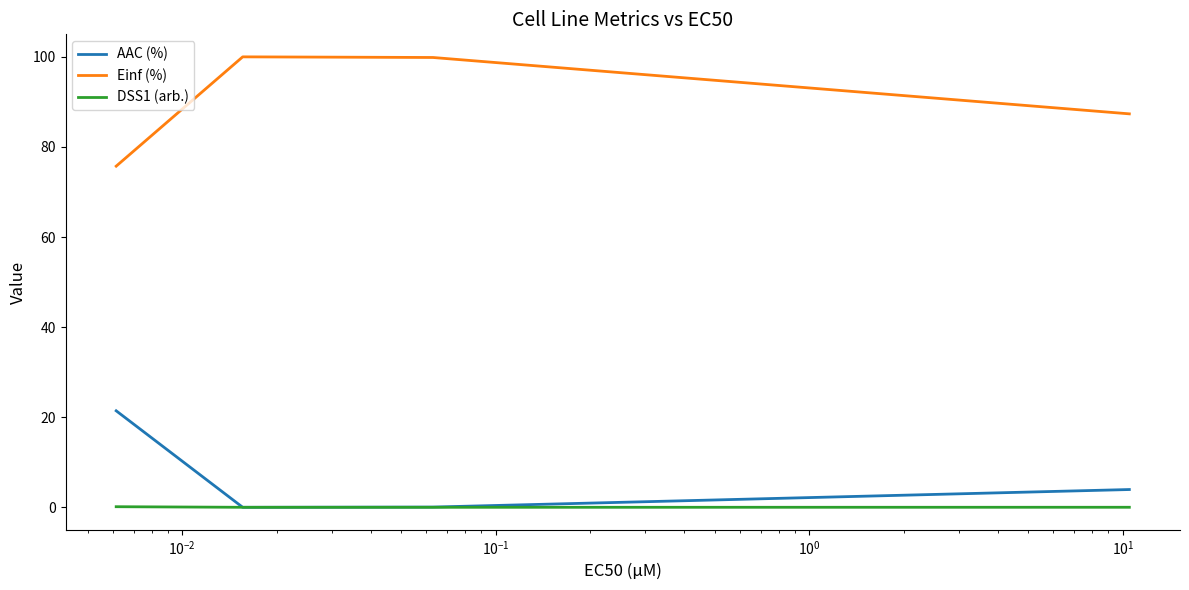

List the series in order of their peak value, lowest first.

DSS1 (arb.), AAC (%), Einf (%)